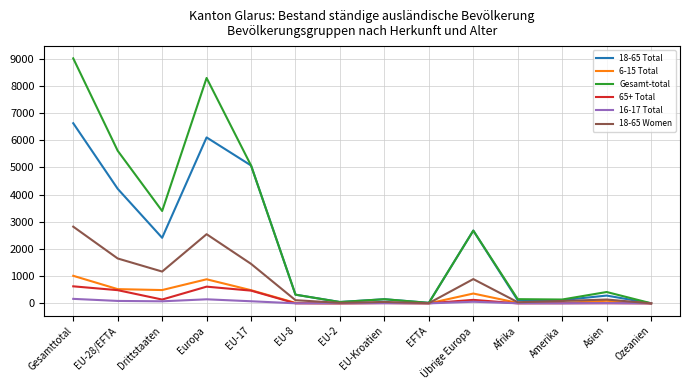

At which category does 18-65 Total reach its first local peak?

Europa